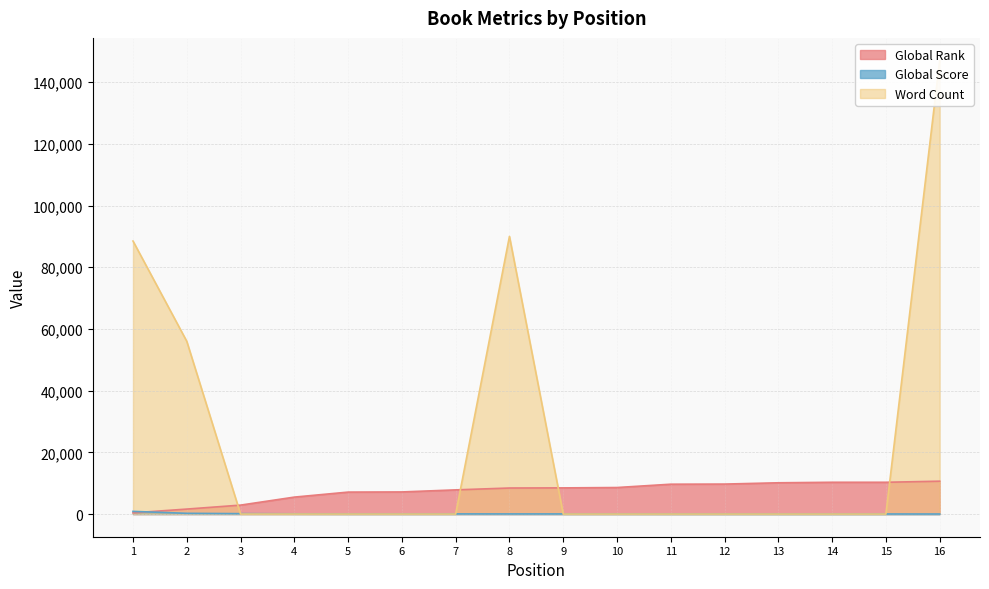

Is it true that Word Count equals 88500 at 1?

True